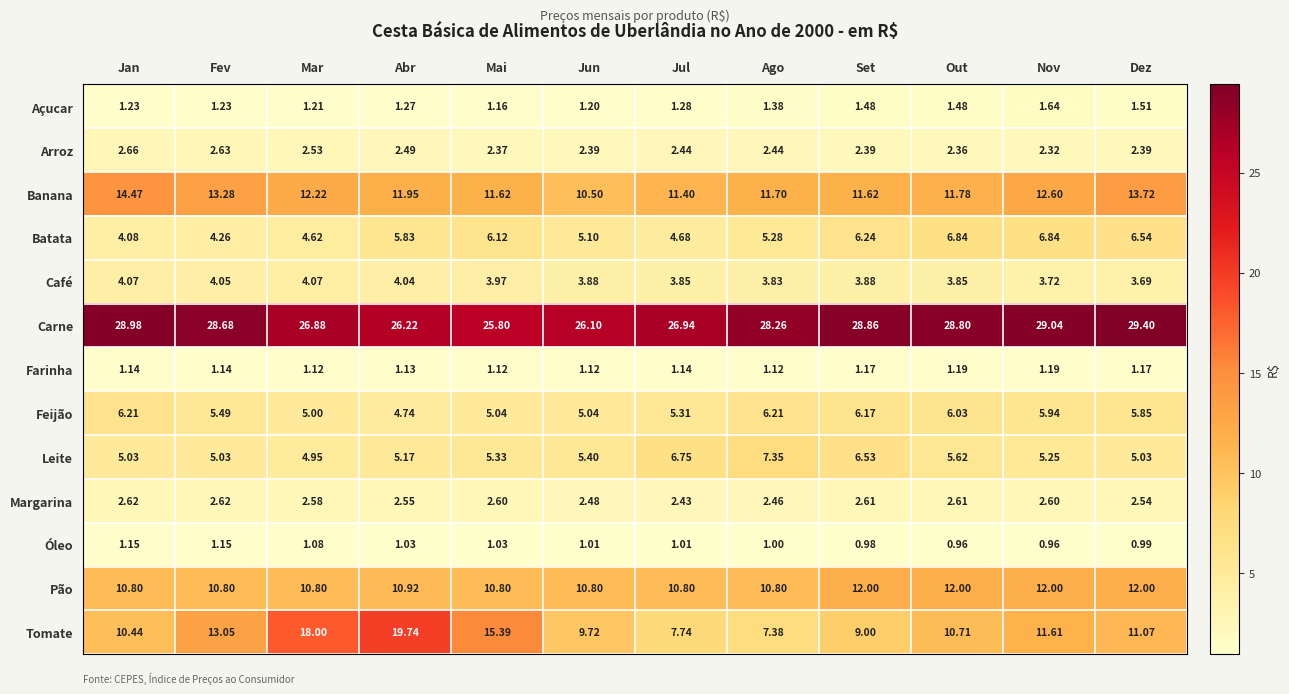

Which series has the widest spread of values?

Tomate